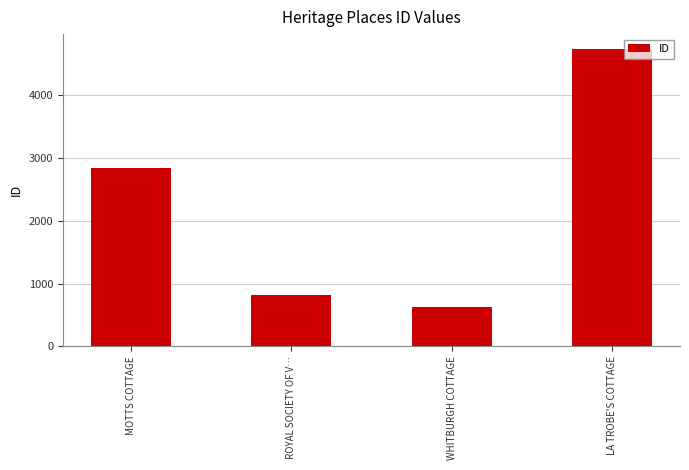

List the labels in order of value, largest first.

LA TROBE'S COTTAGE, MOTTS COTTAGE, ROYAL SOCIETY OF V…, WHITBURGH COTTAGE